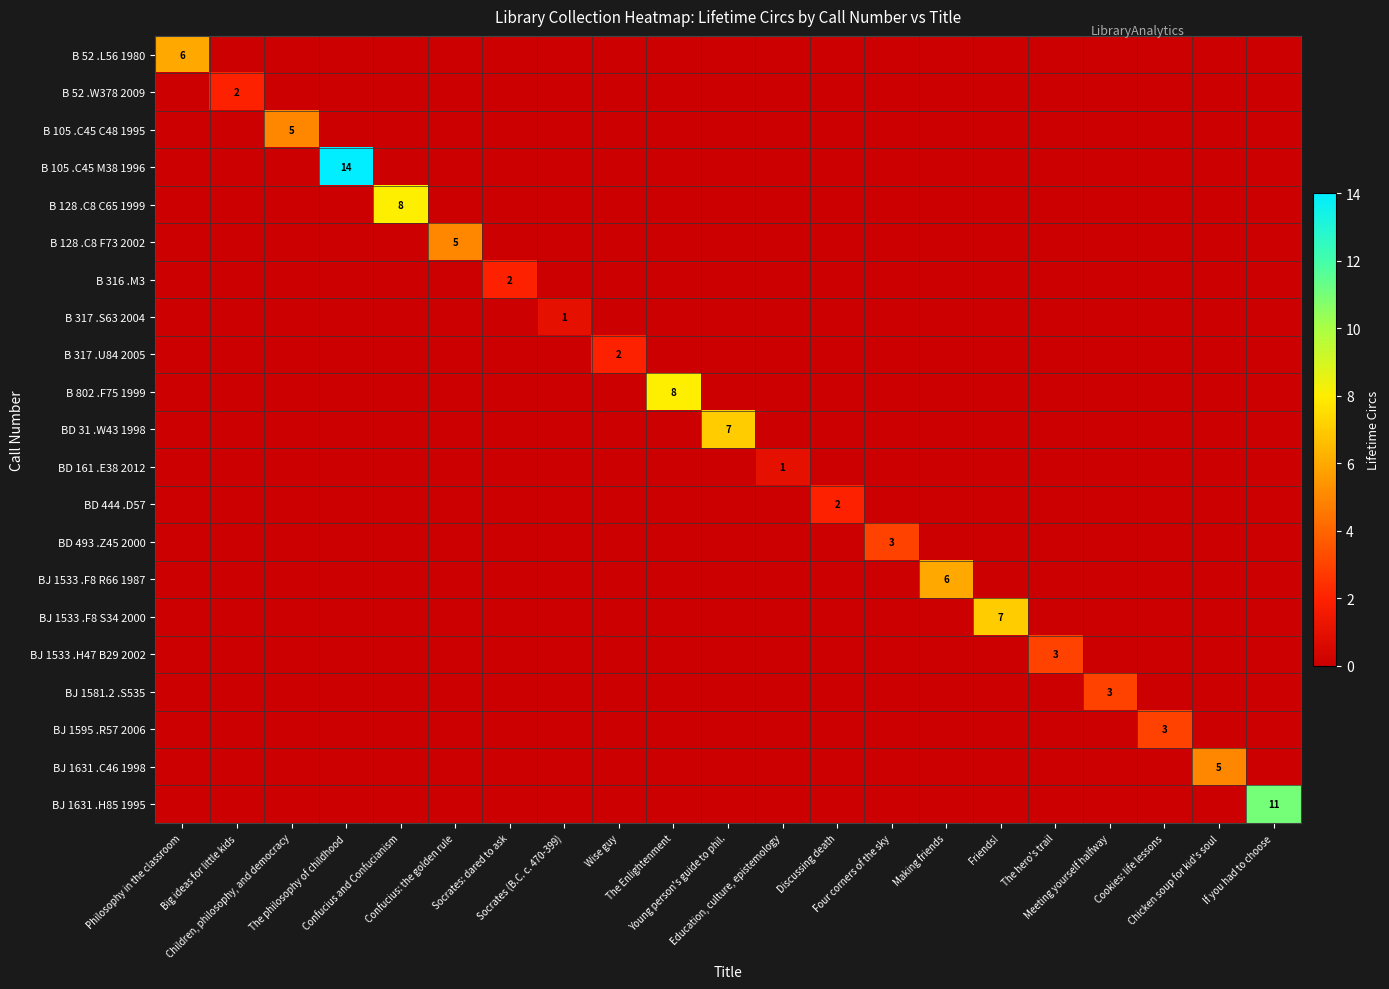

Rank the series by their maximum value, from highest to lowest.

B 105 .C45 M38 1996, BJ 1631 .H85 1995, B 128 .C8 C65 1999, B 802 .F75 1999, BD 31 .W43 1998, BJ 1533 .F8 S34 2000, B 52 .L56 1980, BJ 1533 .F8 R66 1987, B 105 .C45 C48 1995, B 128 .C8 F73 2002, BJ 1631 .C46 1998, BD 493 .Z45 2000, BJ 1533 .H47 B29 2002, BJ 1581.2 .S535, BJ 1595 .R57 2006, B 52 .W378 2009, B 316 .M3, B 317 .U84 2005, BD 444 .D57, B 317 .S63 2004, BD 161 .E38 2012